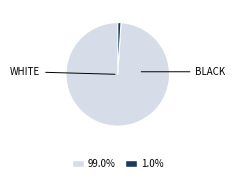

Is there a majority slice in this chart?

Yes